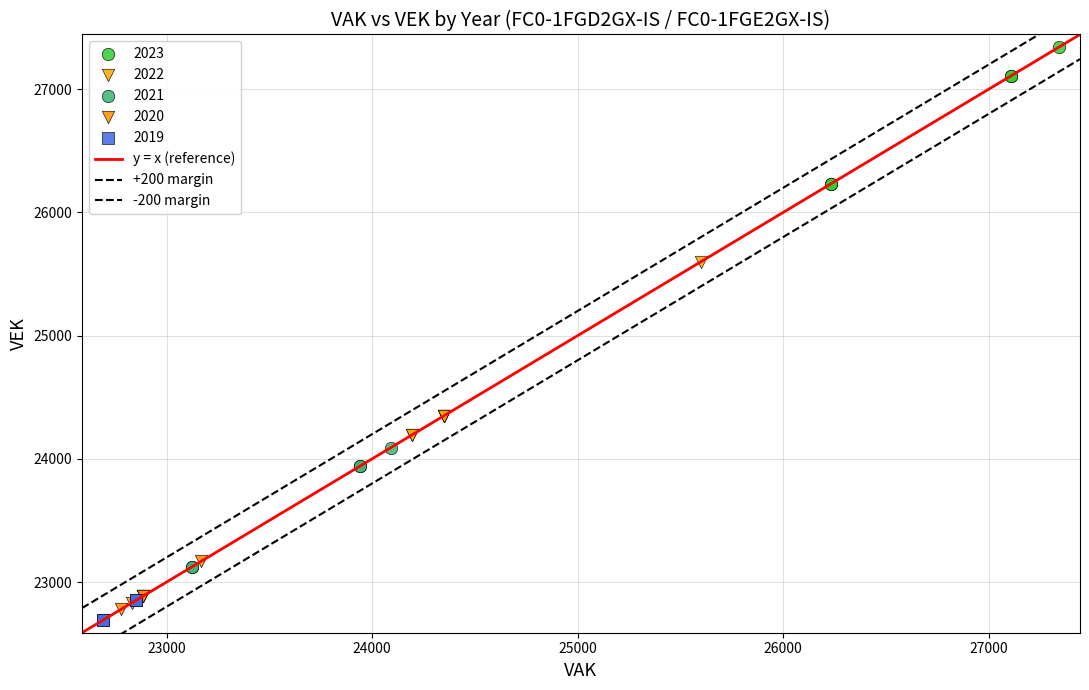

Which series has the largest Y range (max minus min)?

2022